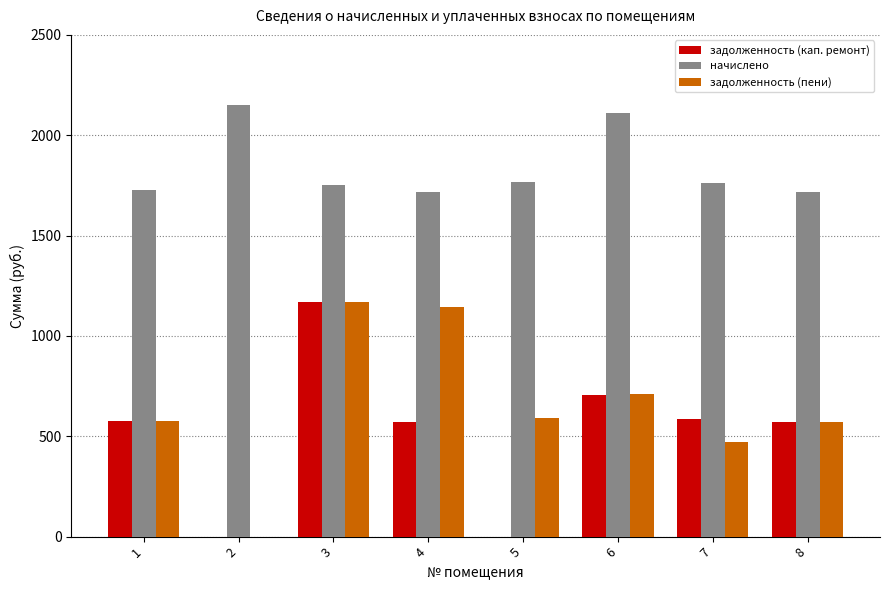

Which category has the highest value across all series?

2